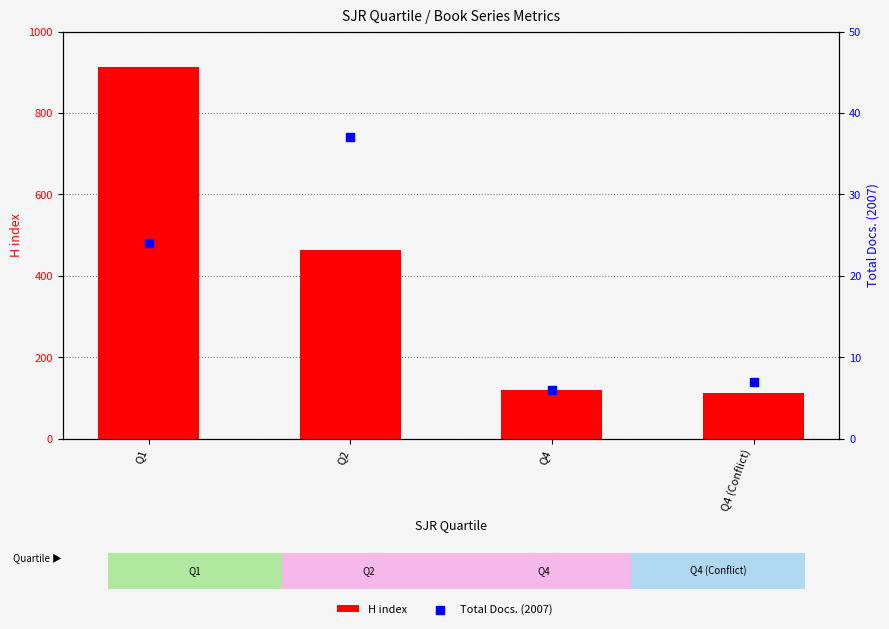

What are all the series names shown in the legend?

H index, Total Docs. (2007)